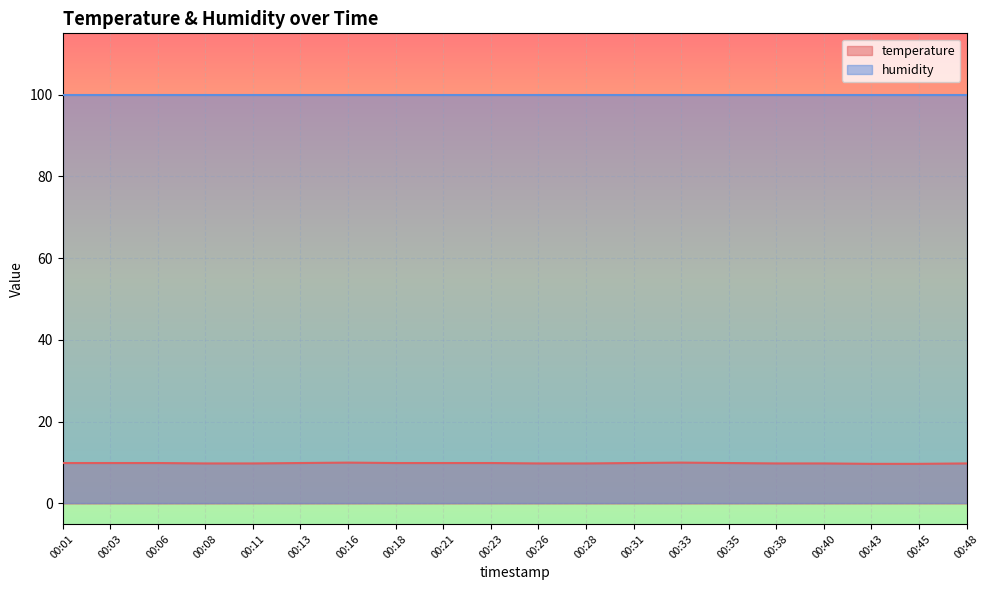

How many values are between 9 and 10?

20